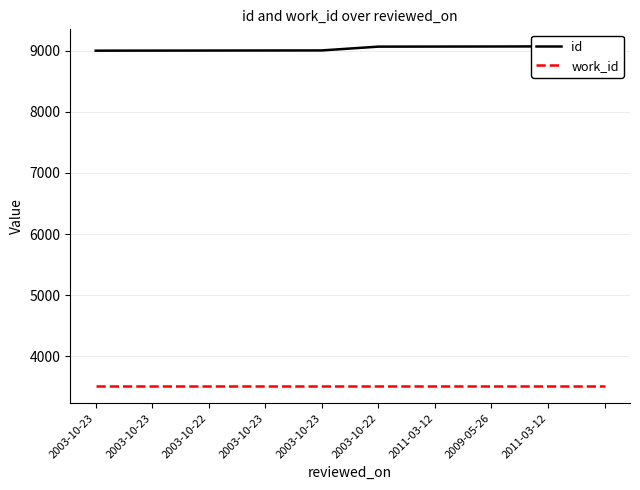

What is the sum of the work_id values at 2003-10-23 and 2003-10-22?

7028